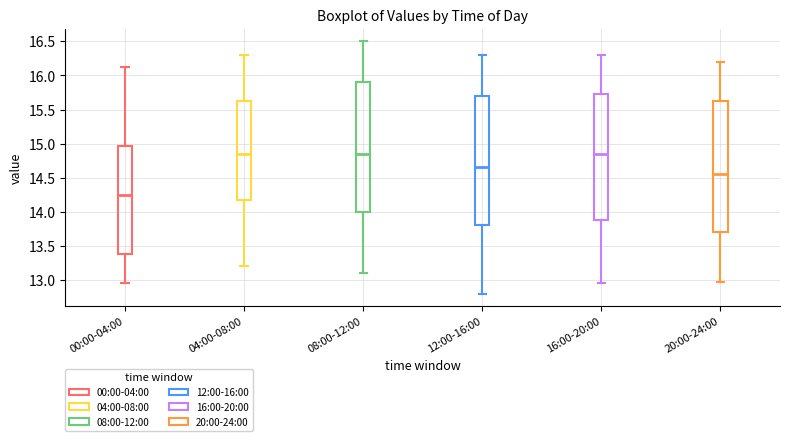

Reading left to right, transcribe this box plot: for each box, give where its median line is, the range the box spans, and where its two whiskers end, as read against the y-axis. The values are not printed on the chart, so give them approximately, as read against the axis.

00:00-04:00: median 14.25, box 13.40 to 14.95, whiskers 12.95 to 16.15
04:00-08:00: median 14.85, box 14.20 to 15.65, whiskers 13.20 to 16.30
08:00-12:00: median 14.85, box 14.00 to 15.90, whiskers 13.10 to 16.50
12:00-16:00: median 14.65, box 13.80 to 15.70, whiskers 12.80 to 16.30
16:00-20:00: median 14.85, box 13.90 to 15.75, whiskers 12.95 to 16.30
20:00-24:00: median 14.55, box 13.70 to 15.65, whiskers 12.95 to 16.20